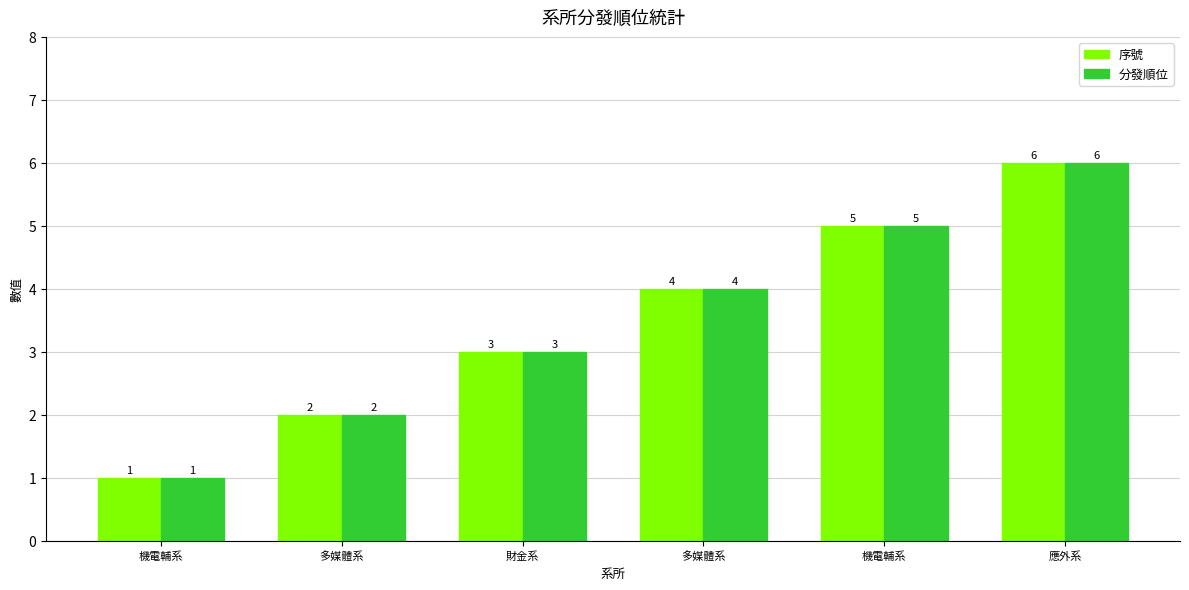

What are all the series names shown in the legend?

序號, 分發順位